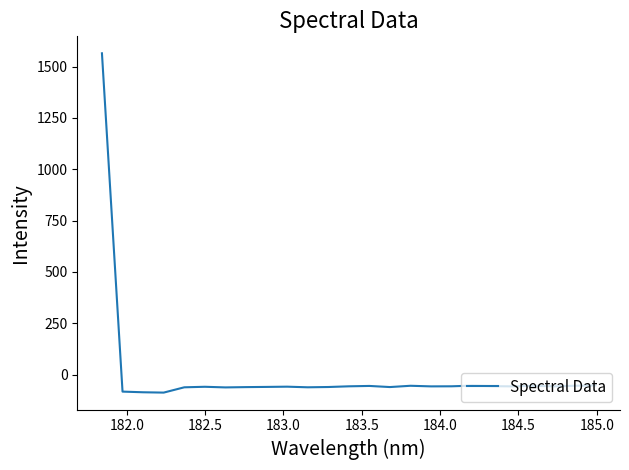

What is the greatest value displayed?

1564.9